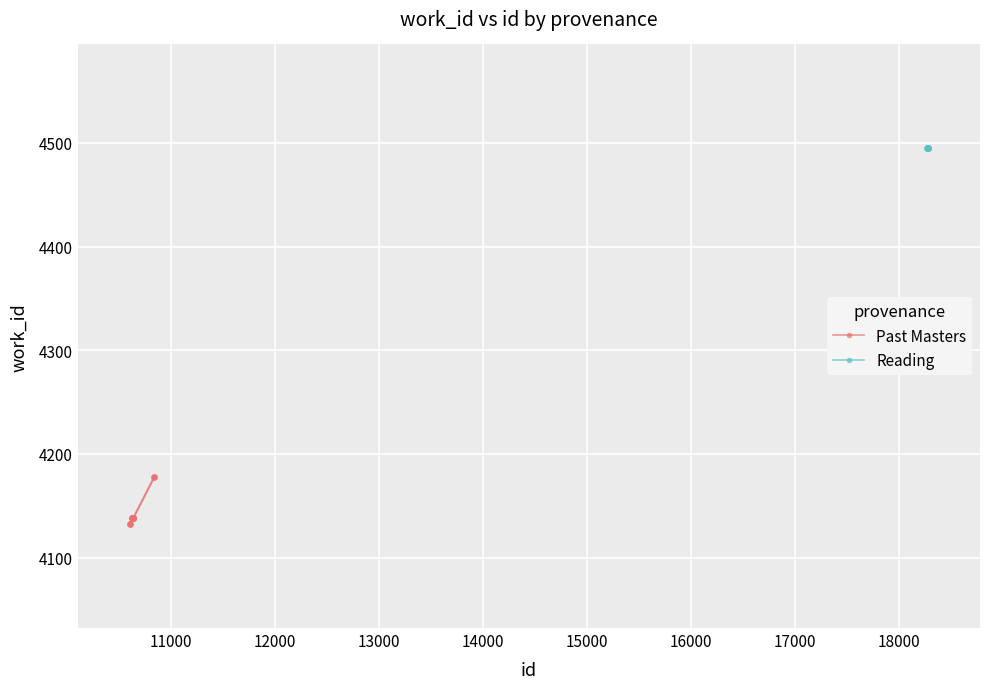

What is the sum of the values at 10634 and 10844?

8316